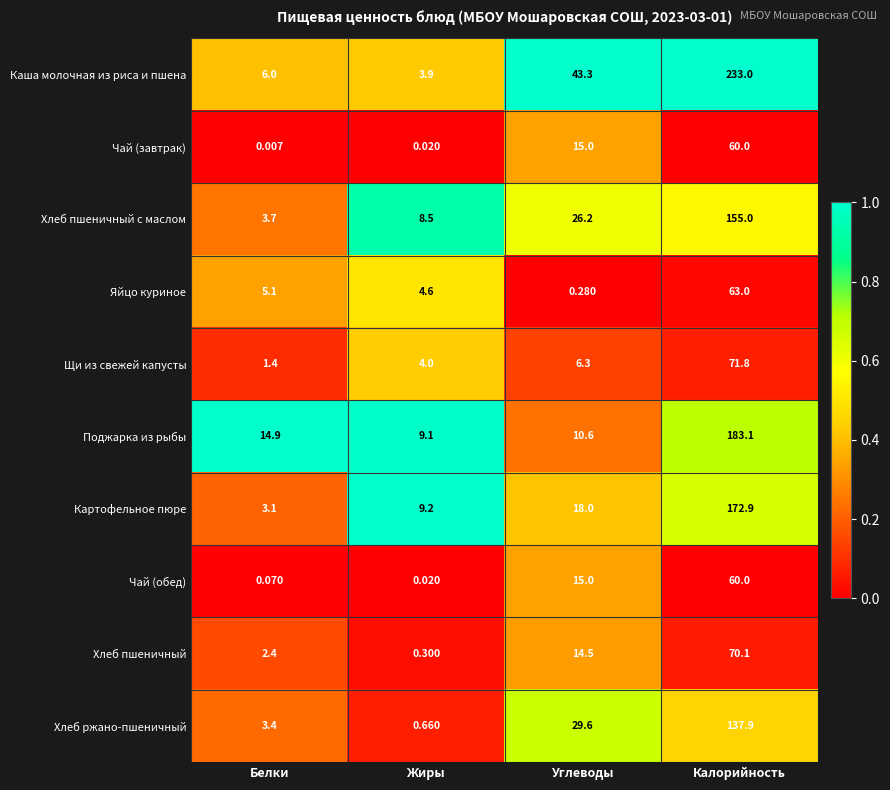

Between Белки and Калорийность, which series saw the biggest shift?

Каша молочная из риса и пшена